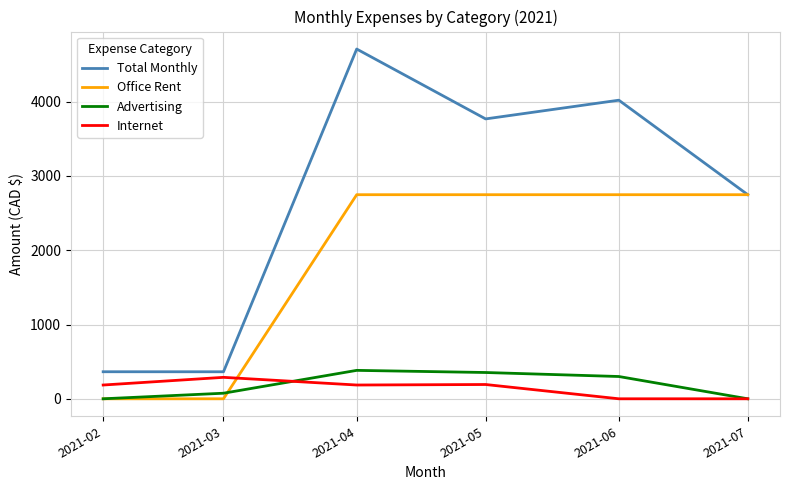

Is the value of Total Monthly at 2021-07 greater than the value of Internet at 2021-04?

Yes